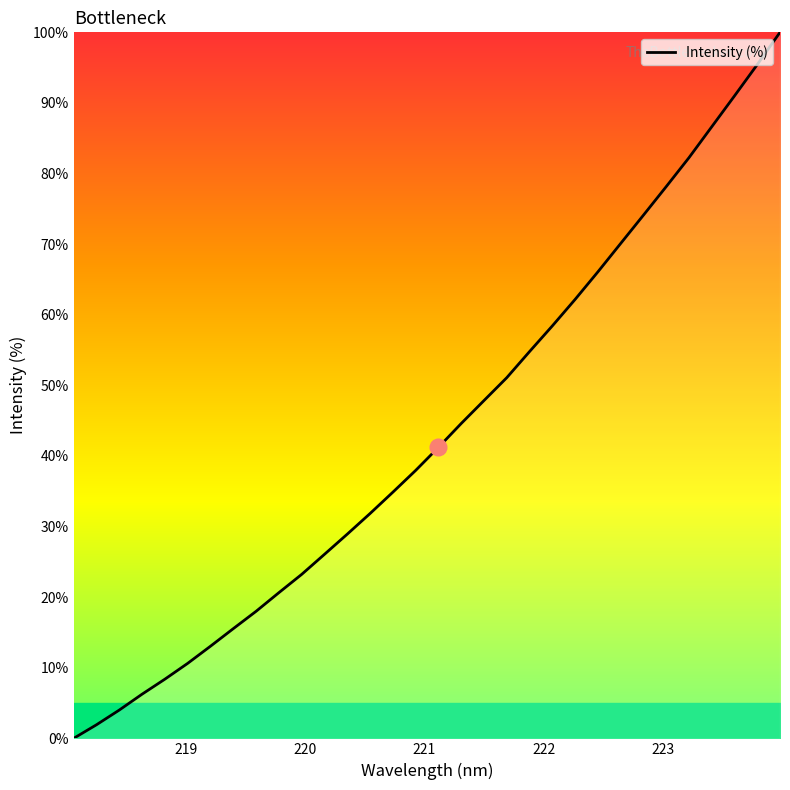

How many lines are shown in the chart?

1